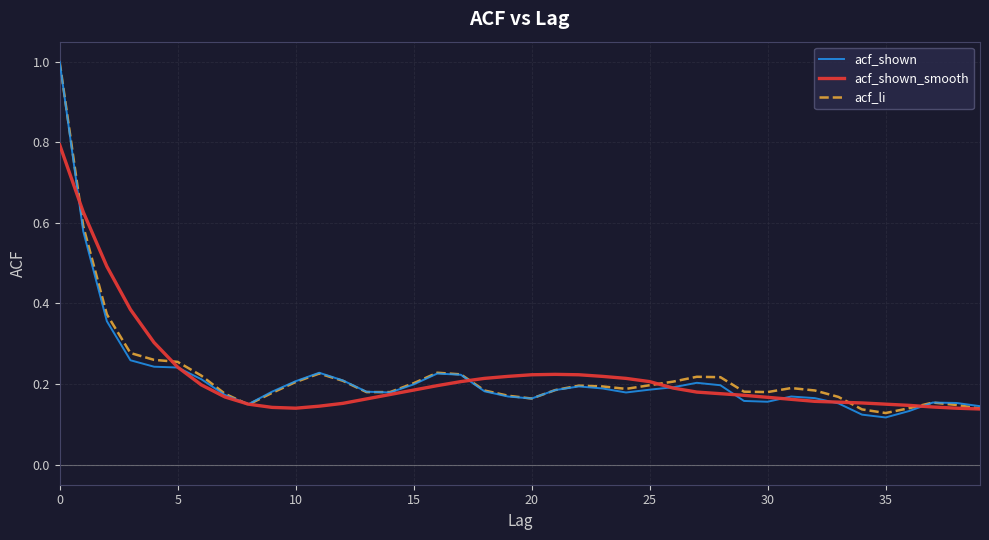

What is the highest value of the acf_shown_smooth series?

0.8